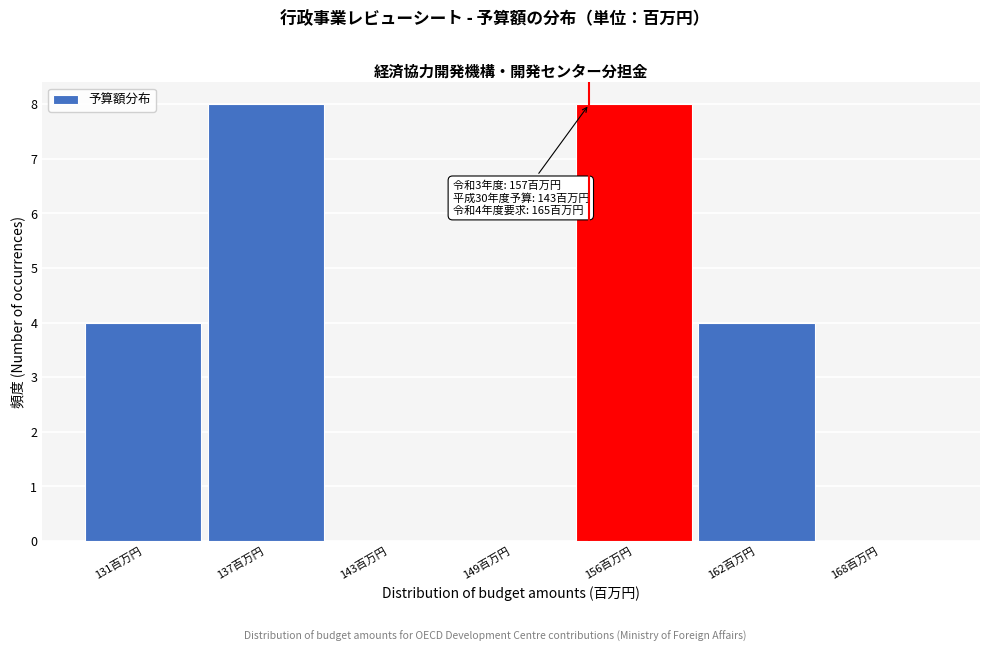

Reading right to left, transcribe all the data shown in this chart.

168百万円=0	162百万円=4	156百万円=8	149百万円=0	143百万円=0	137百万円=8	131百万円=4